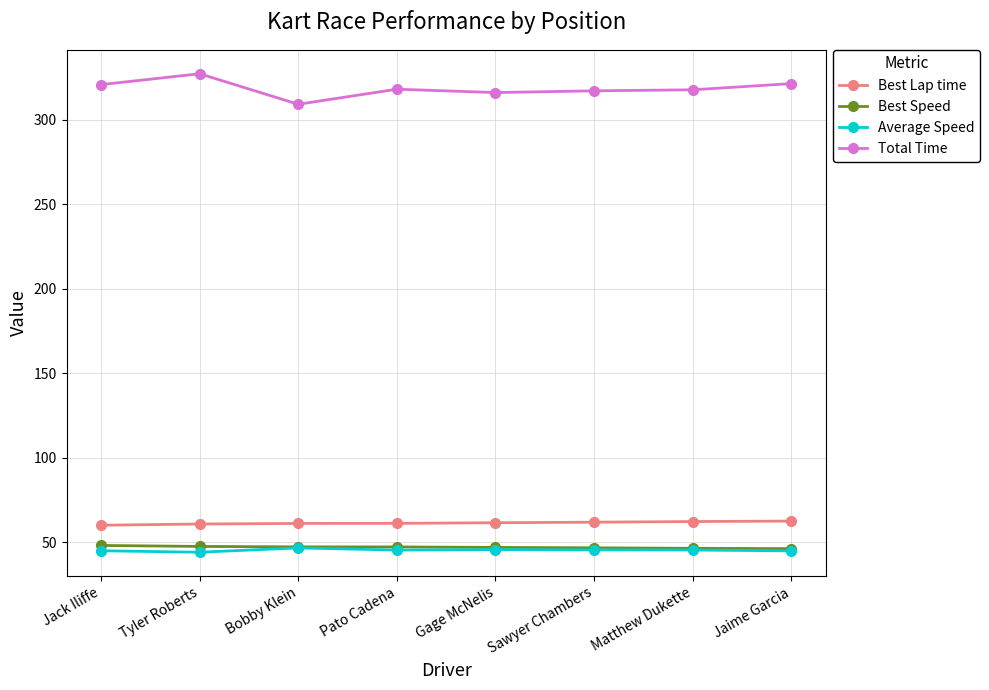

True or false: Total Time and Best Lap time cross at least once.

False